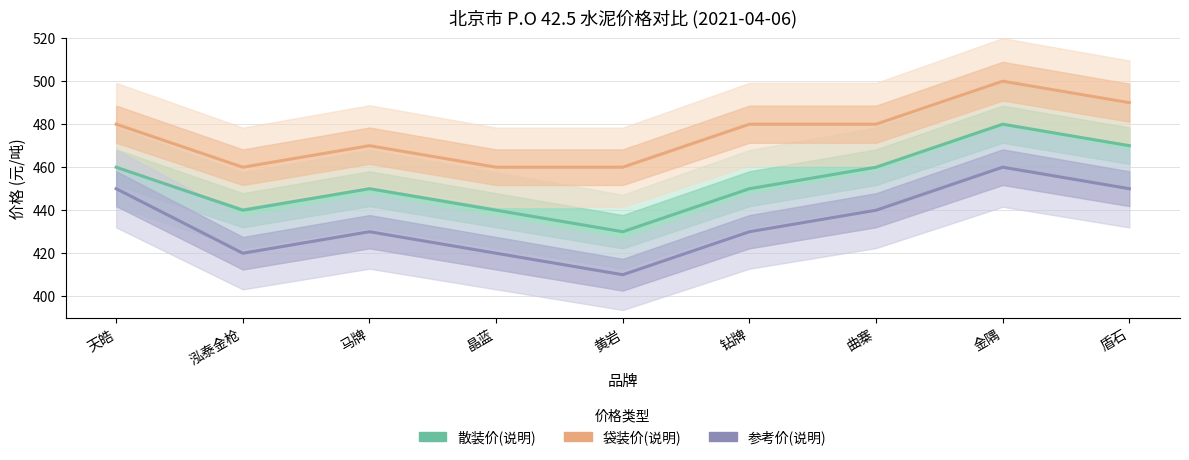

List the series in order of their overall mean, highest first.

袋装价(说明), 散装价(说明), 参考价(说明)